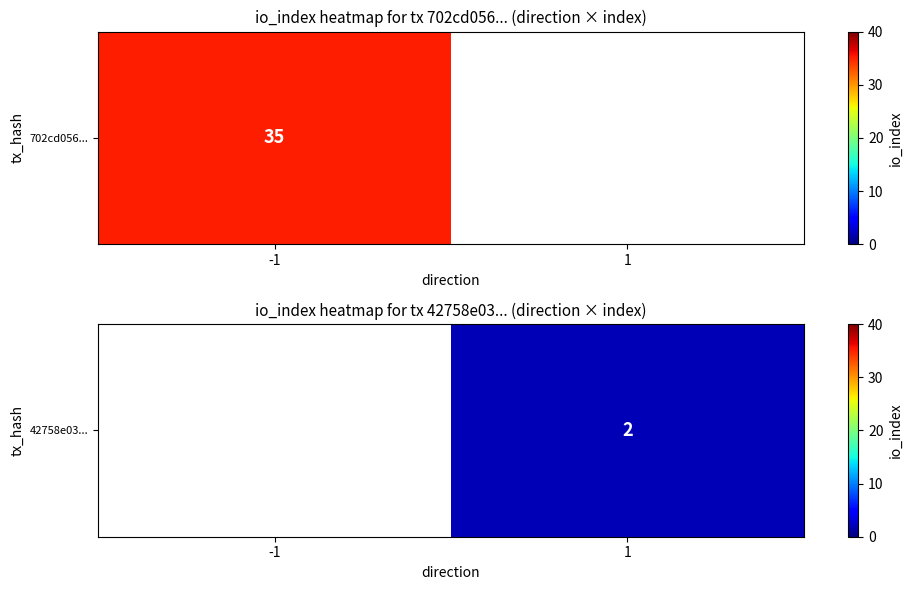

Between -1 and 1, which is larger?

1